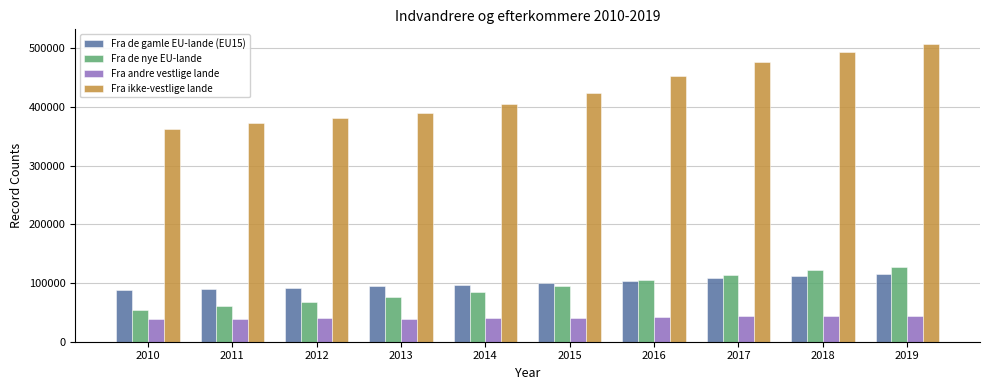

What are all the series names shown in the legend?

Fra de gamle EU-lande (EU15), Fra de nye EU-lande, Fra andre vestlige lande, Fra ikke-vestlige lande